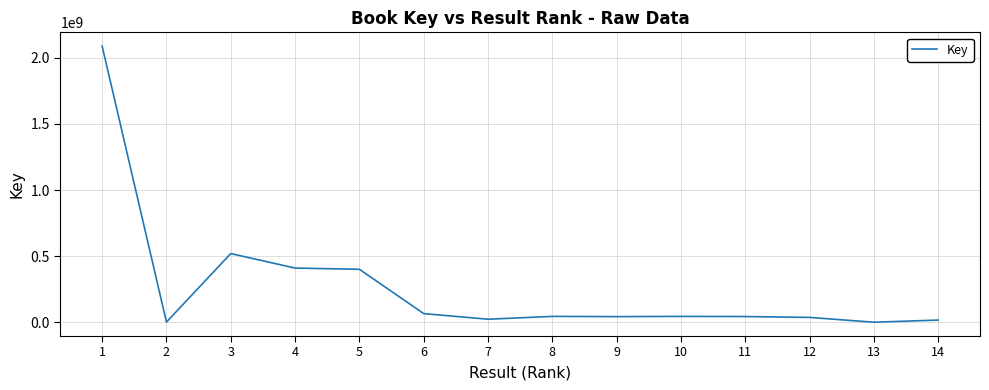

True or false: there are more than 0 points higher than both neighbors.

True